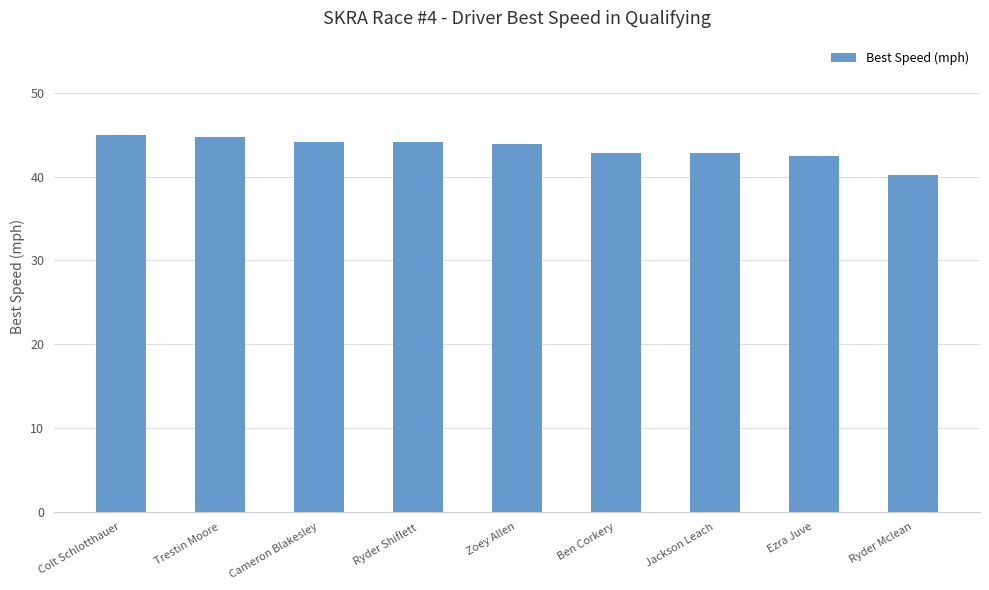

What is the difference between the second highest and second lowest values?

2.2